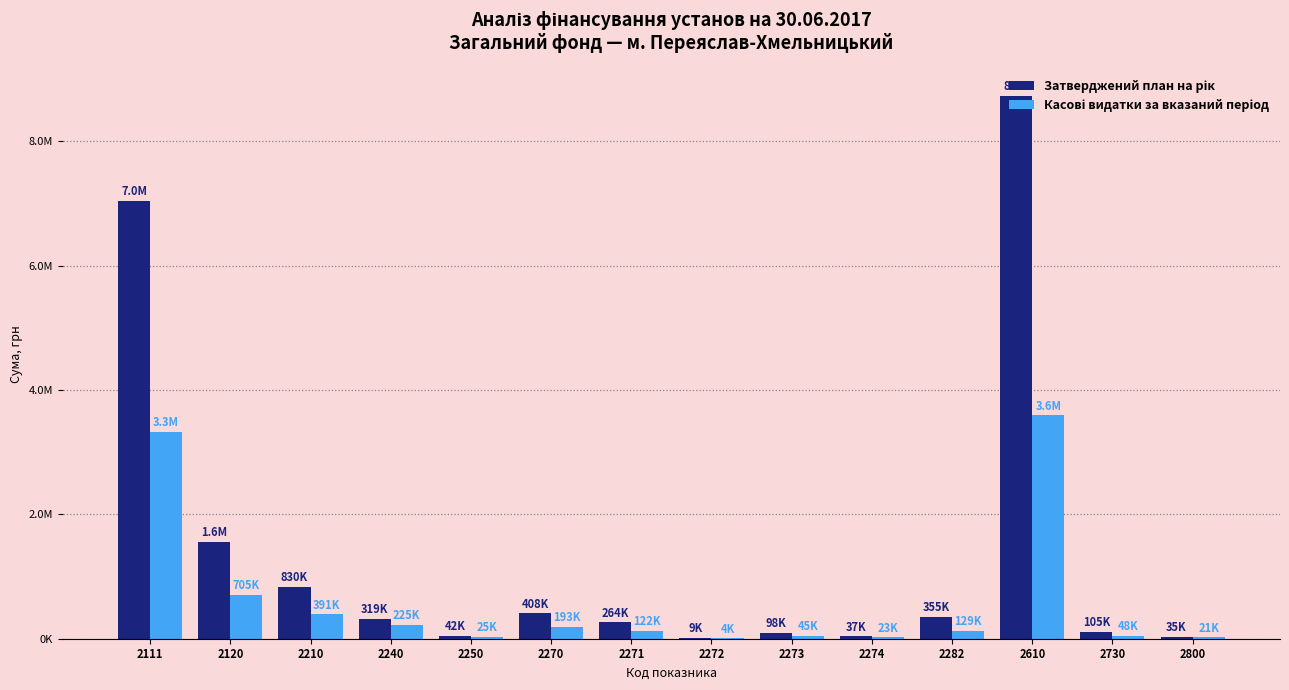

Are the bars grouped side by side (vs. stacked)?

Yes